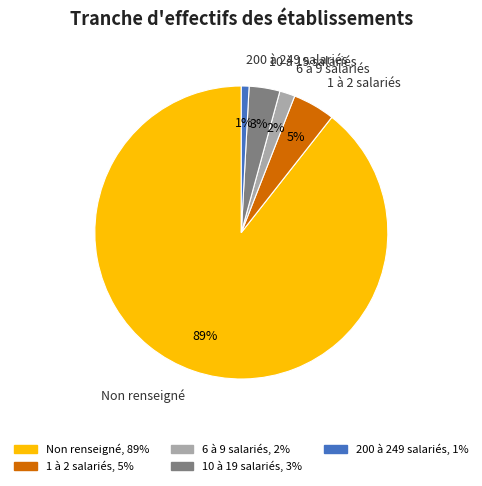

Which slice represents more than half of the pie?

Non renseigné